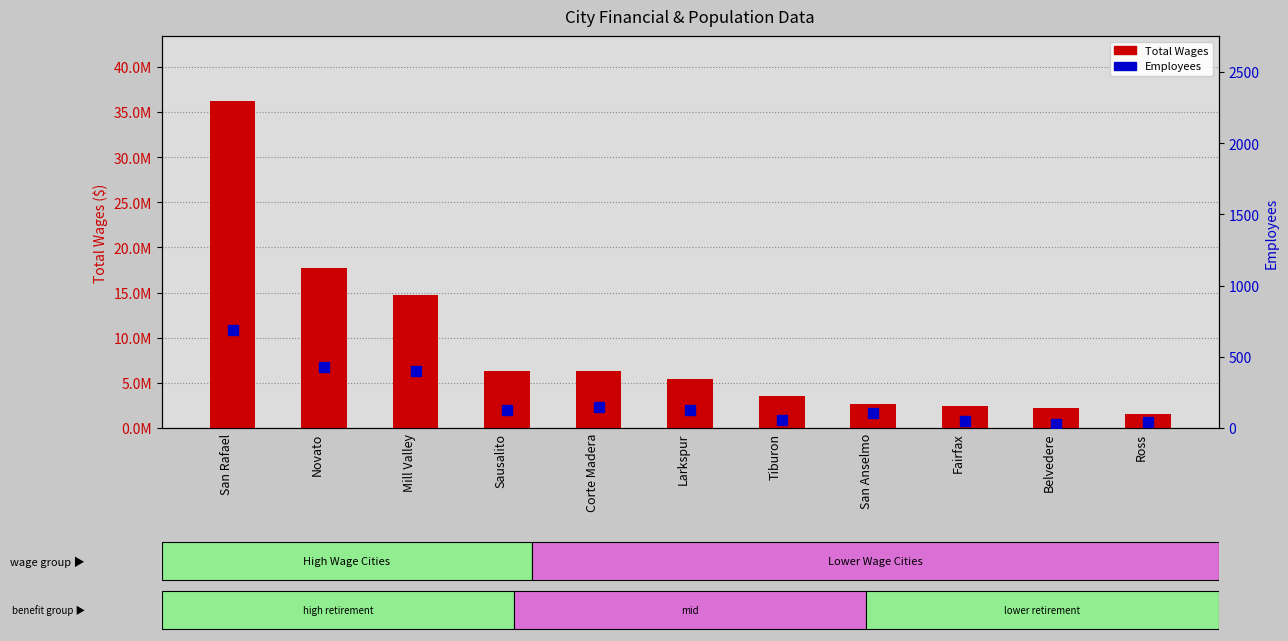

At which label does Employees reach its minimum?

Belvedere